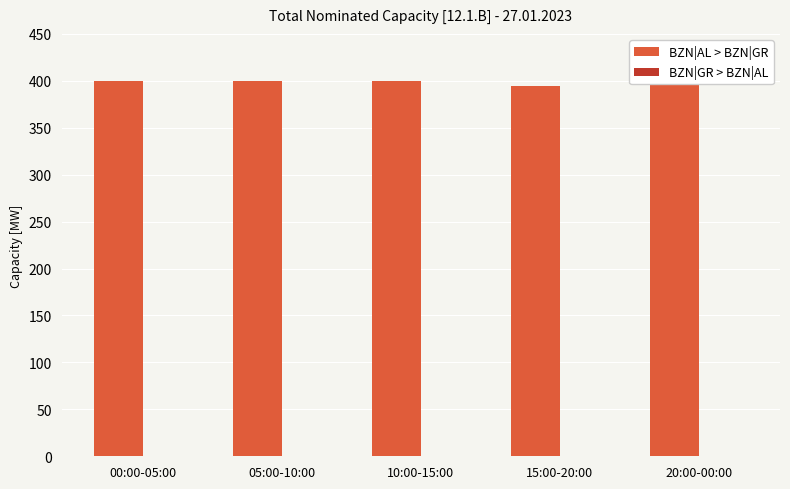

Rank the series by their maximum value, from lowest to highest.

BZN|GR > BZN|AL, BZN|AL > BZN|GR